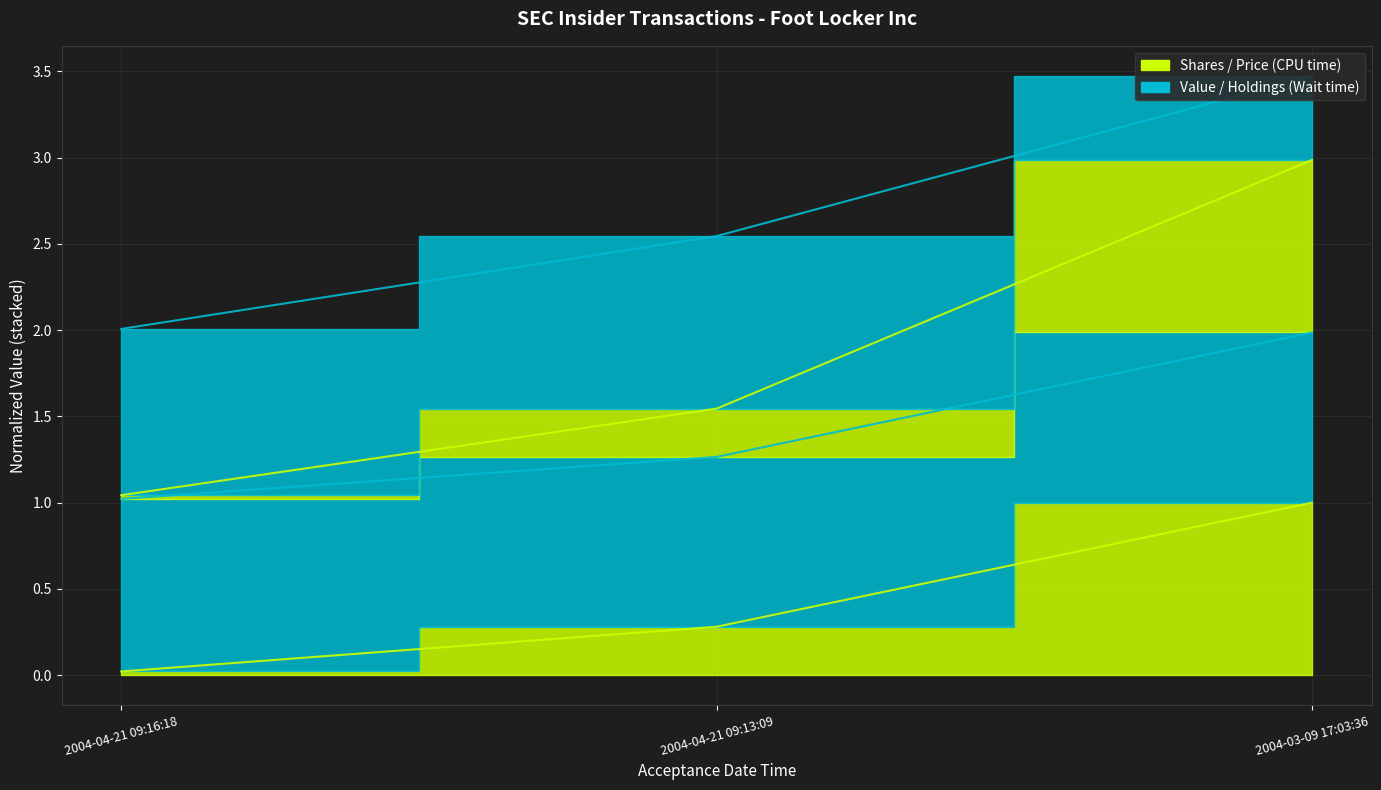

Which series has the largest total across all categories?

transactionValue